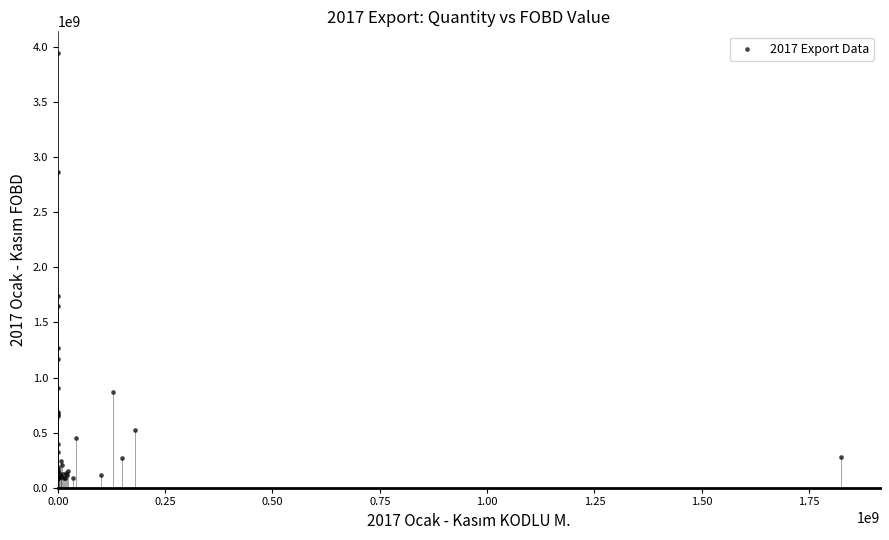

What Y value in the scatter plot is closest to 2014064095?

1735834139.3